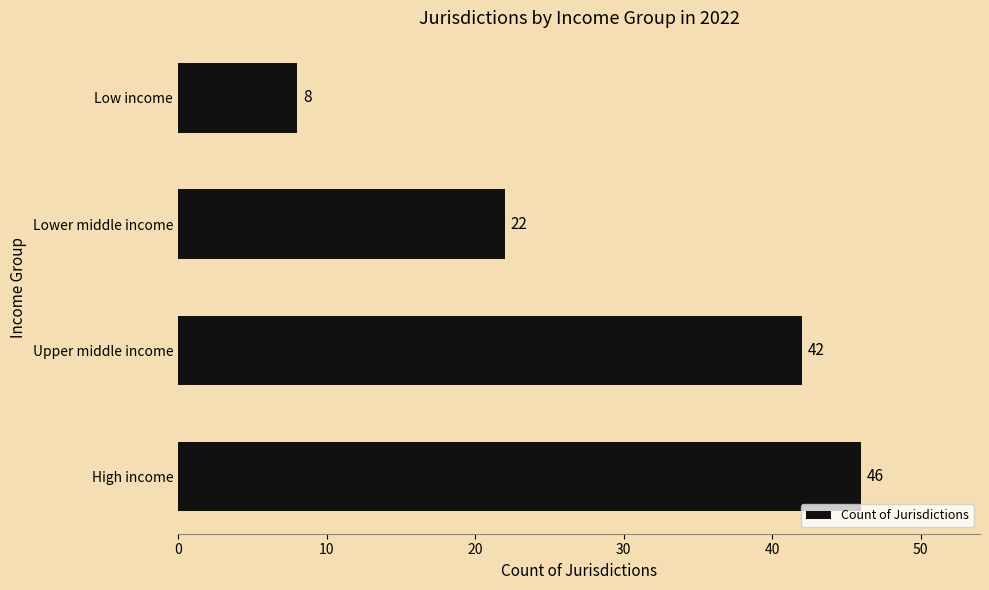

The chart shows a value of 8 at Low income. True or false?

True